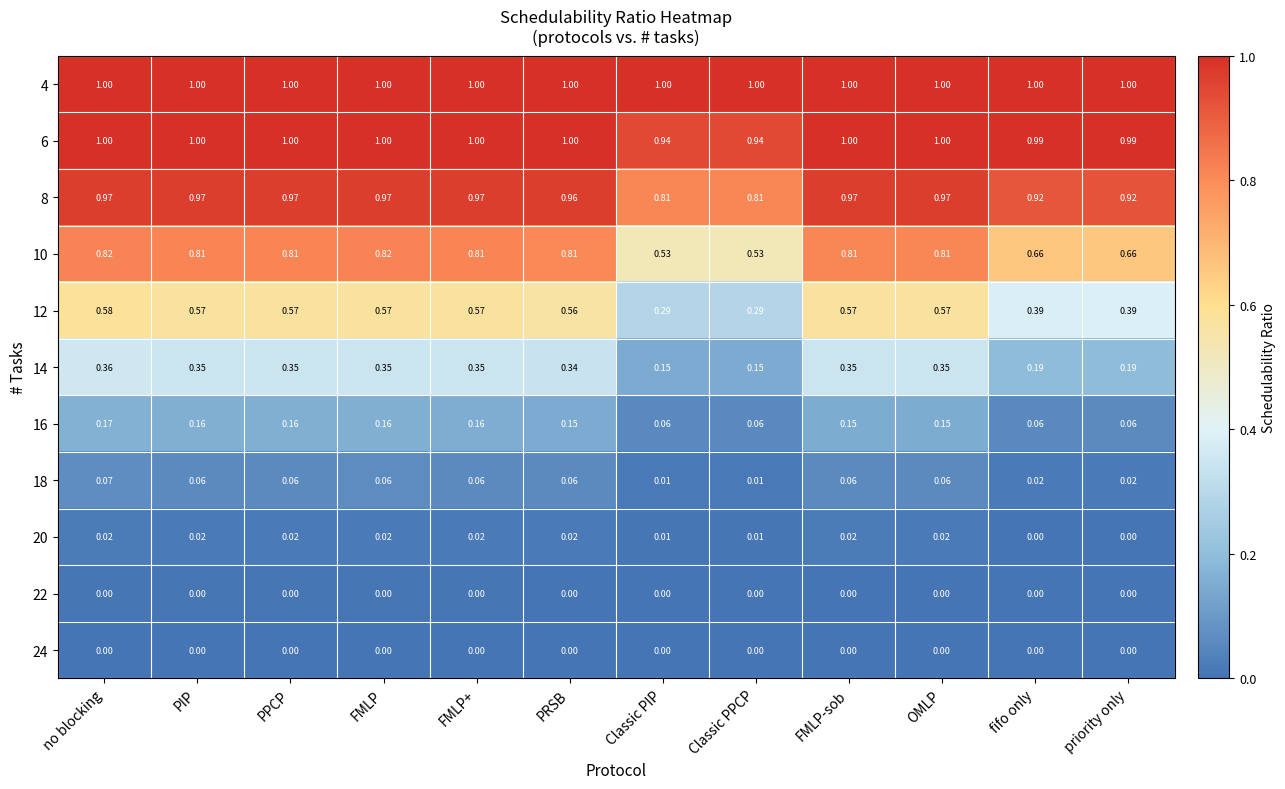

At which category is the sum across all series the highest?

no blocking